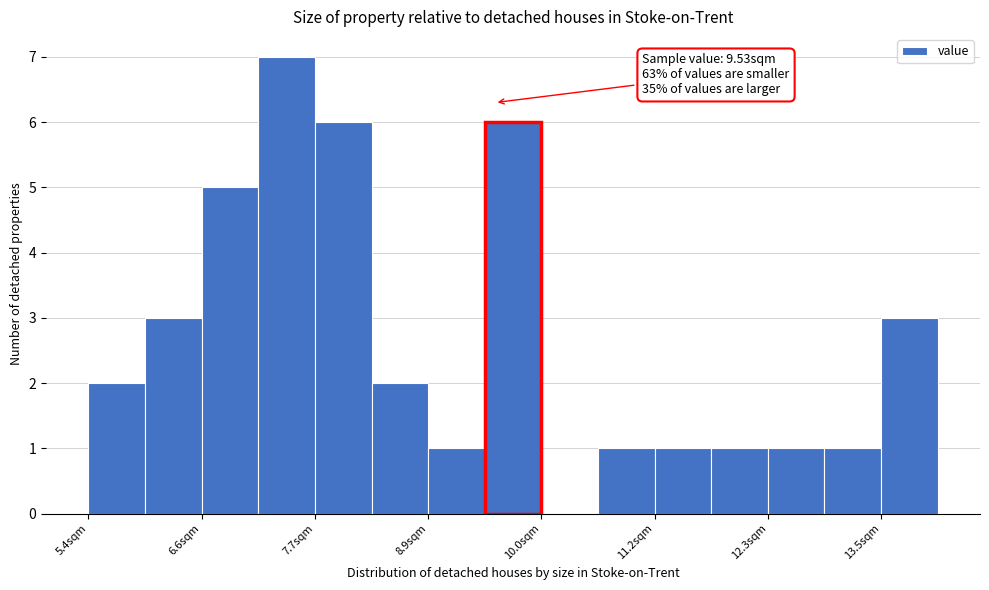

Around what value on the x-axis is the tallest bar? Give the approximate position of its centre, as read against the axis.

7.4